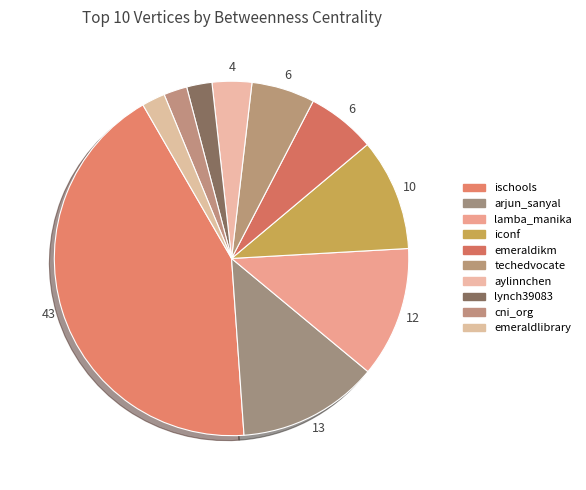

Count the number of slices in the pie.

10